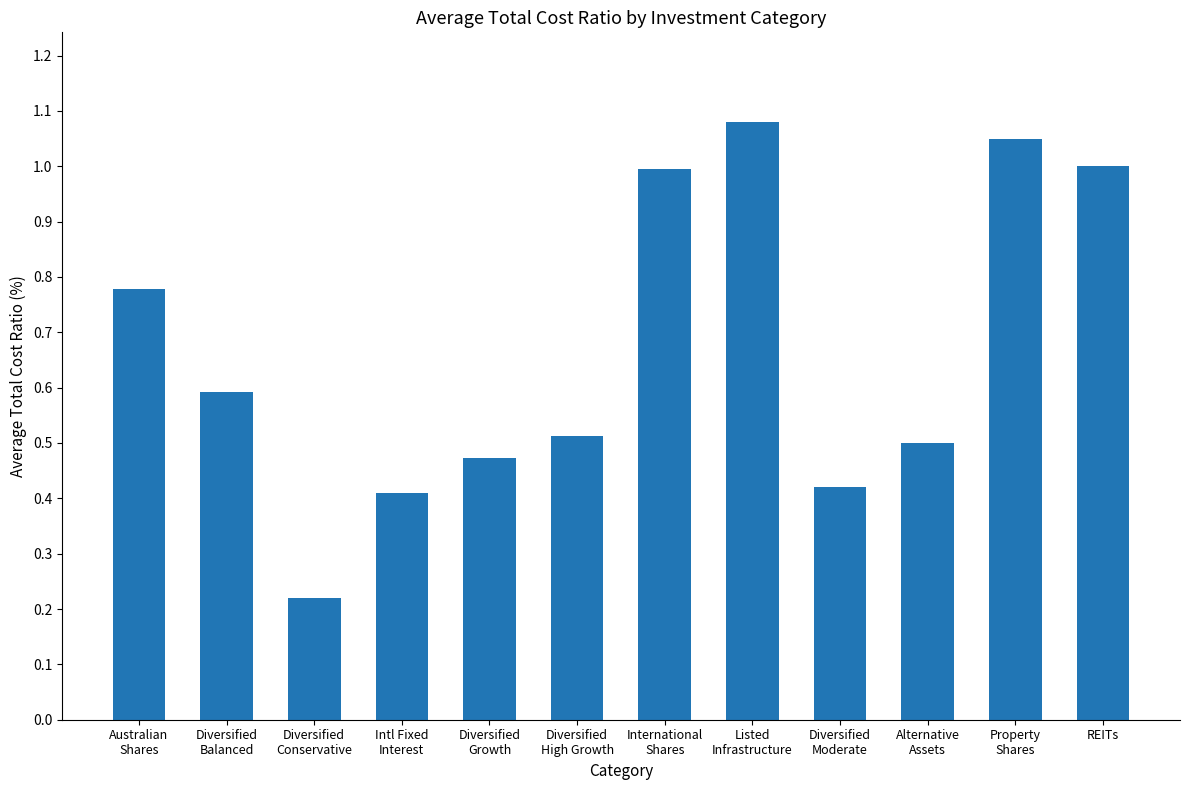

What is the sum of all values?

8.0